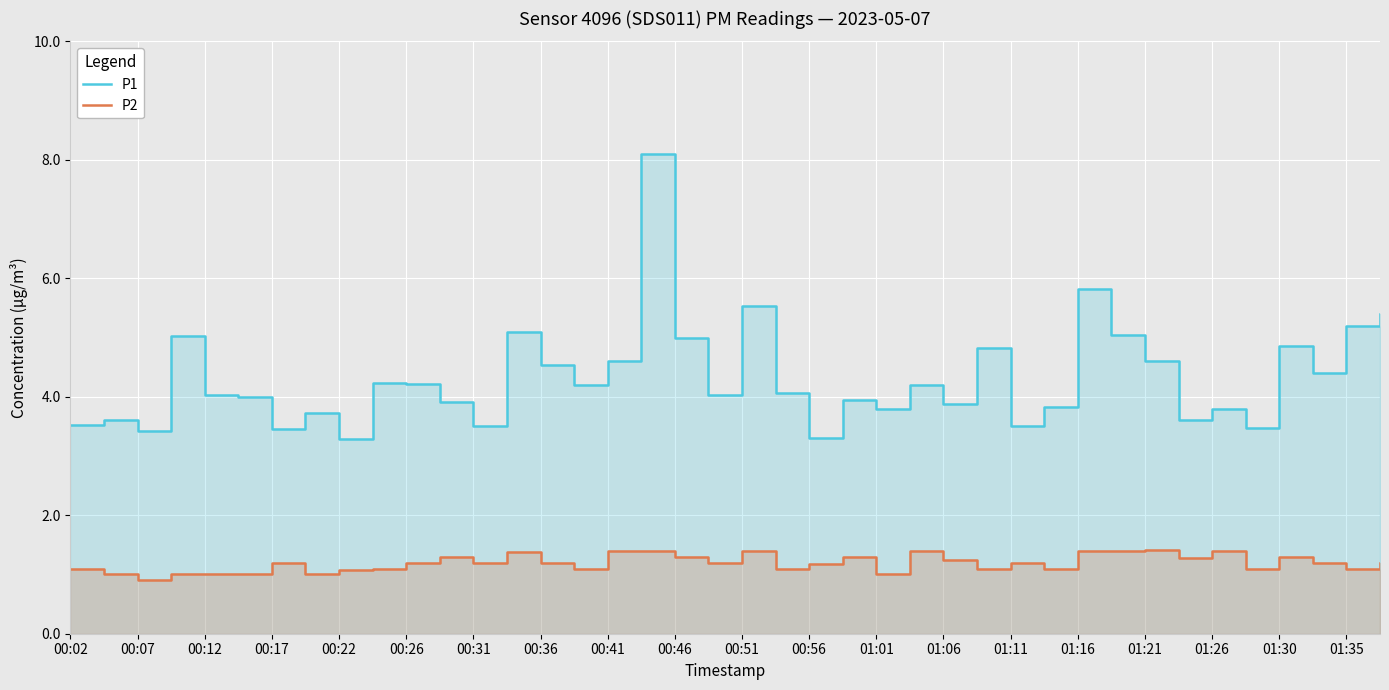

Where is P2 nearest to the value 1?

00:07